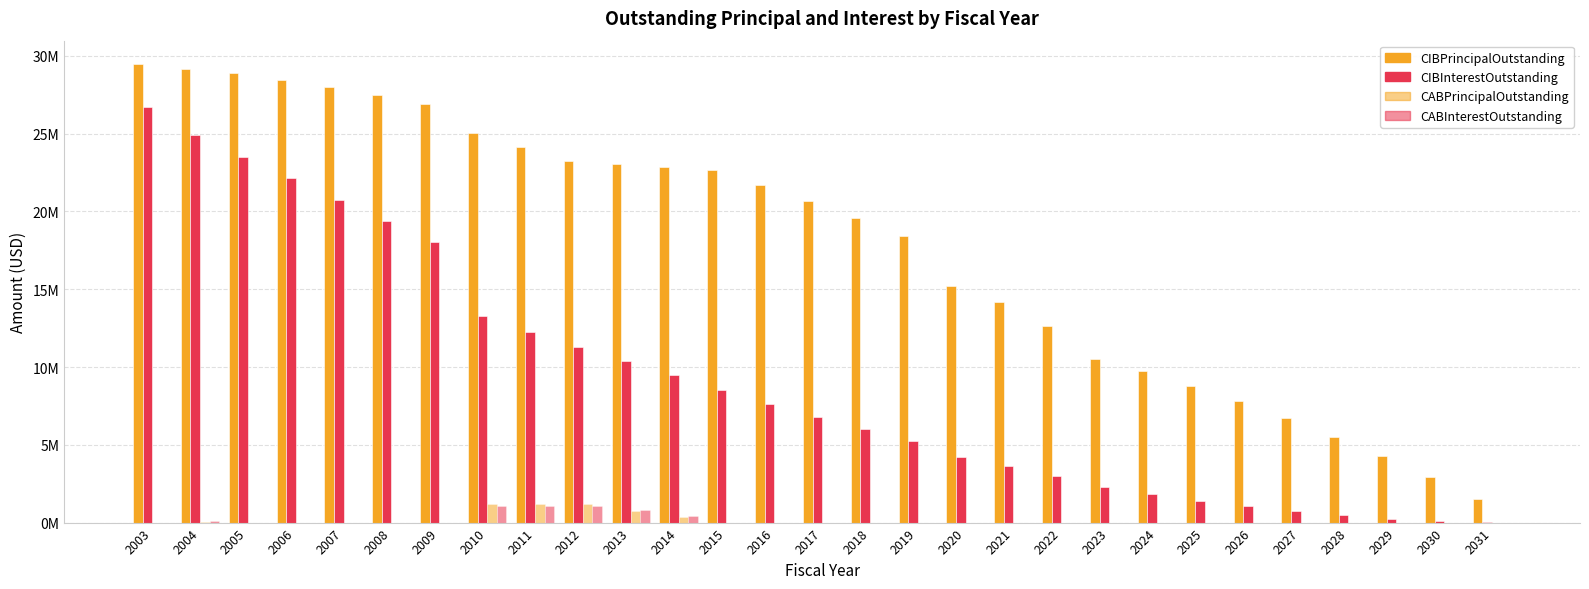

Does the chart contain stacked bars?

No